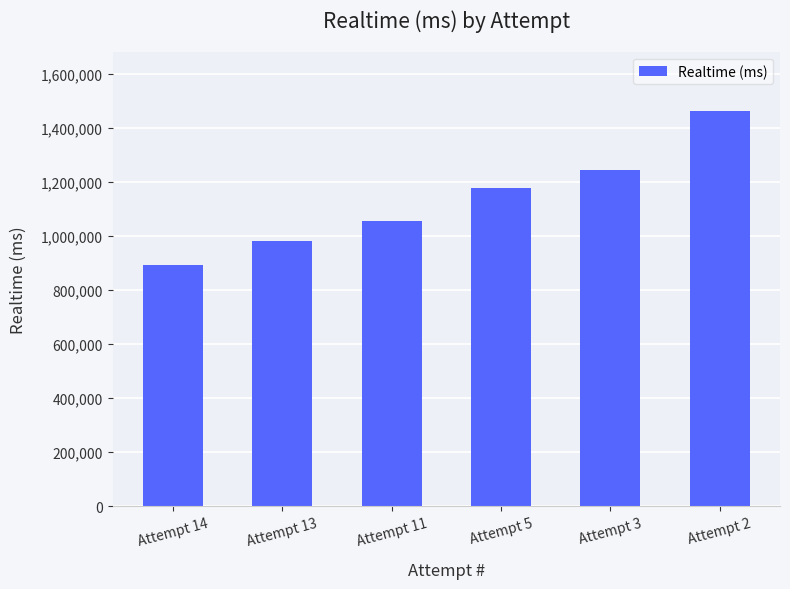

Which label corresponds to the largest value in the chart?

Attempt 2